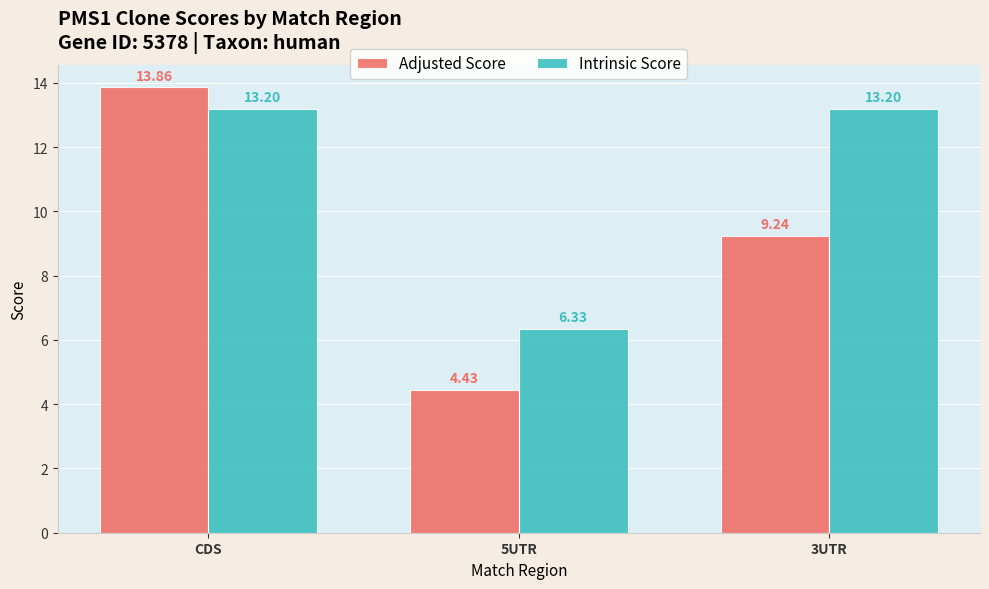

How many data points in Intrinsic Score are above 13?

2